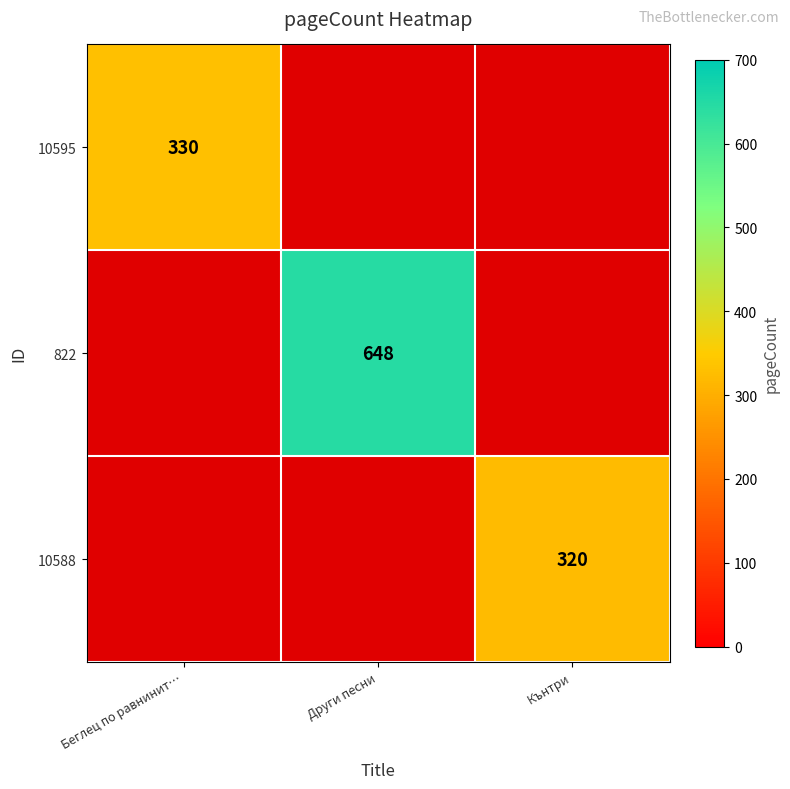

At how many categories does at least one series exceed 0?

3